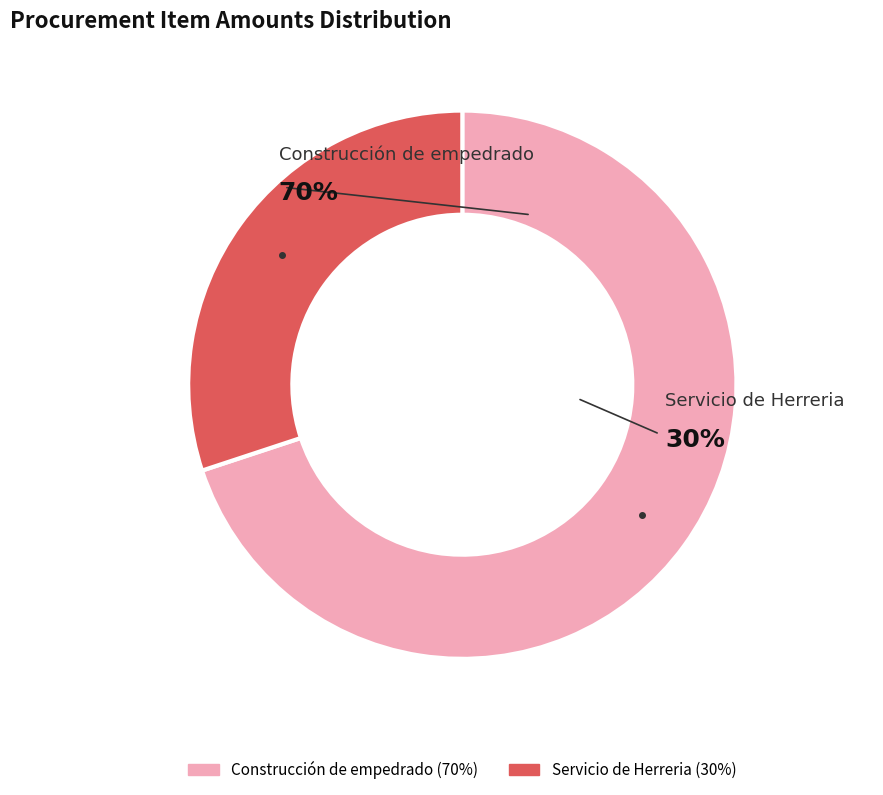

What is the total percentage of Construcción de empedrado and Servicio de Herreria?

100.0%